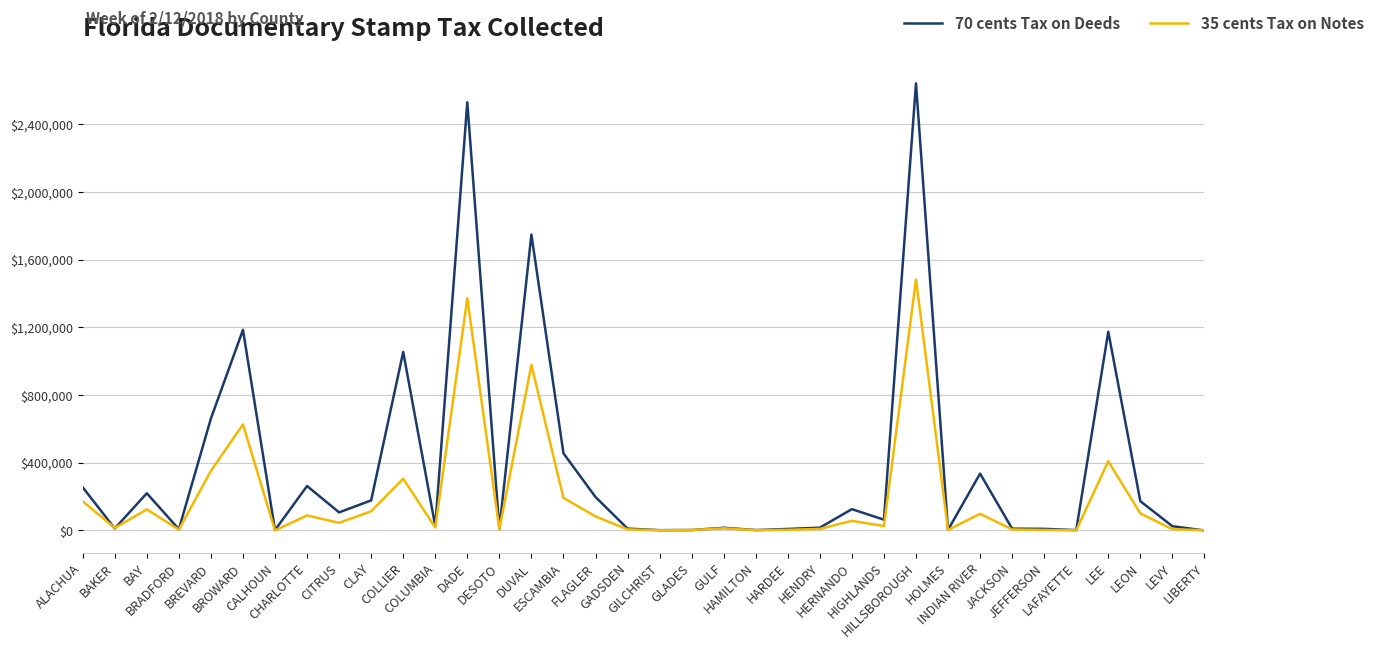

What is the difference between the maximum and minimum values in the 70 cents Tax on Deeds series?

2640465.1